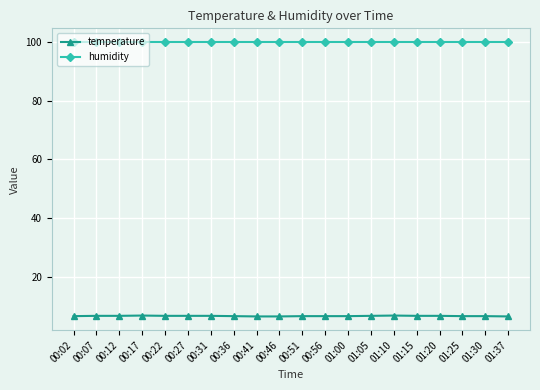

The humidity series shows 41.9 at 01:00. True or false?

False